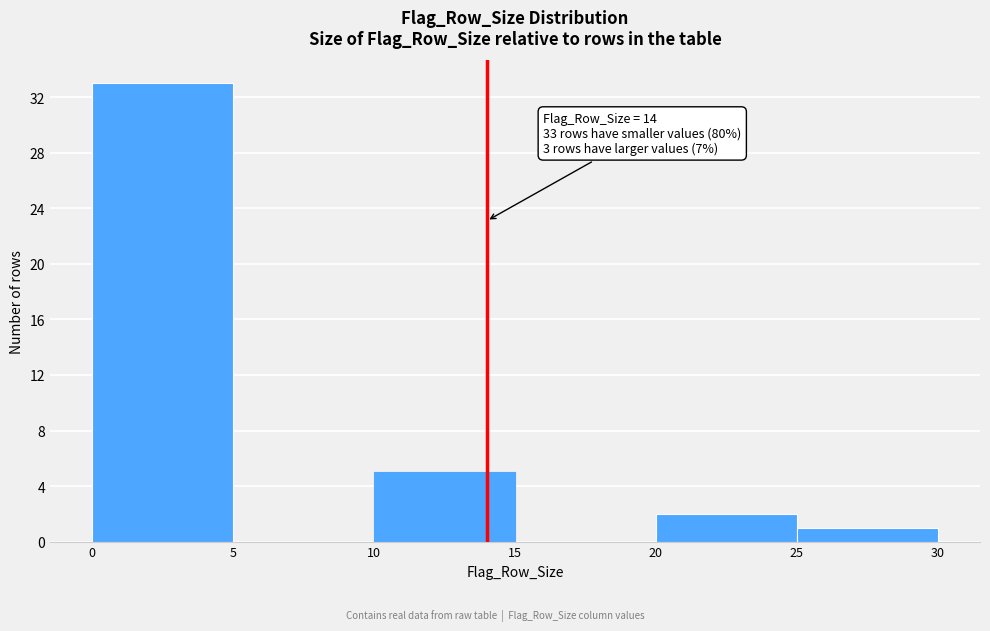

Which range on the x-axis has the tallest bar?

0 to 5